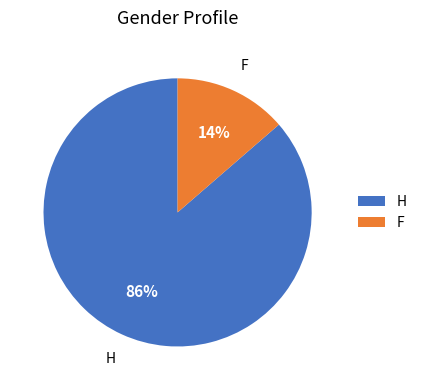

What is the ratio of the value at F to the value at H?

0.2